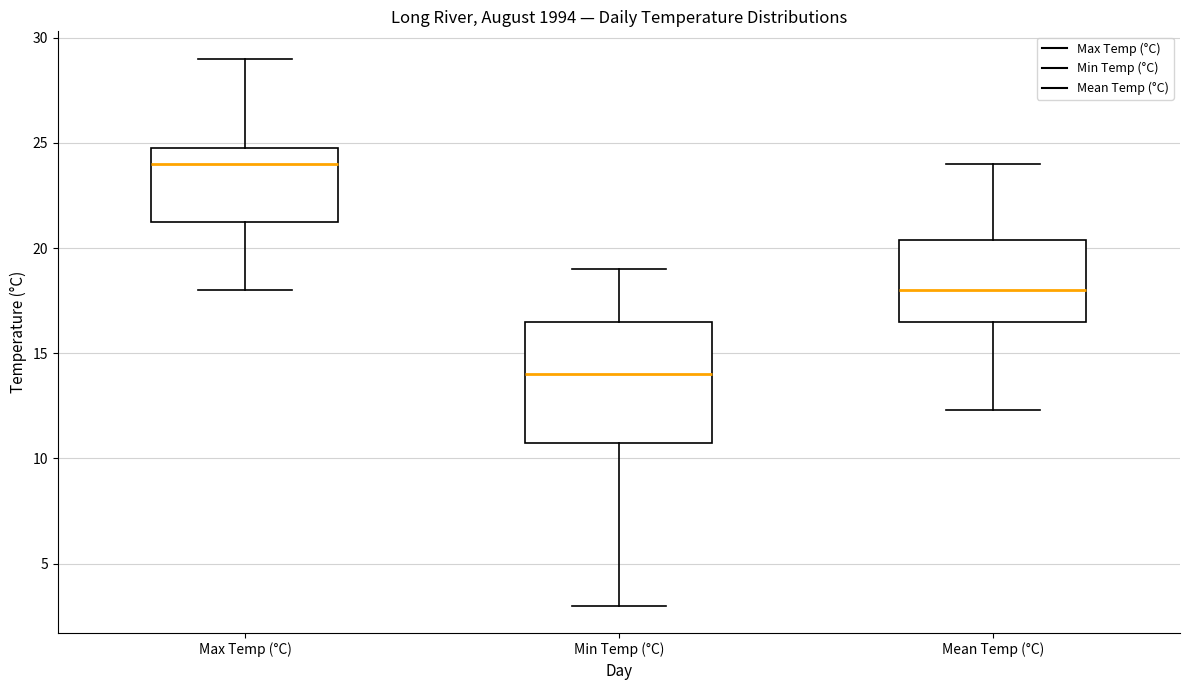

Reading left to right, transcribe this box plot: for each box, give where its median line is, the range the box spans, and where its two whiskers end, as read against the y-axis. The values are not printed on the chart, so give them approximately, as read against the axis.

Max Temp (°C): median 24.0, box 21.5 to 25.0, whiskers 18.0 to 29.0
Min Temp (°C): median 14.0, box 11.0 to 16.5, whiskers 3.0 to 19.0
Mean Temp (°C): median 18.0, box 16.5 to 20.5, whiskers 12.5 to 24.0